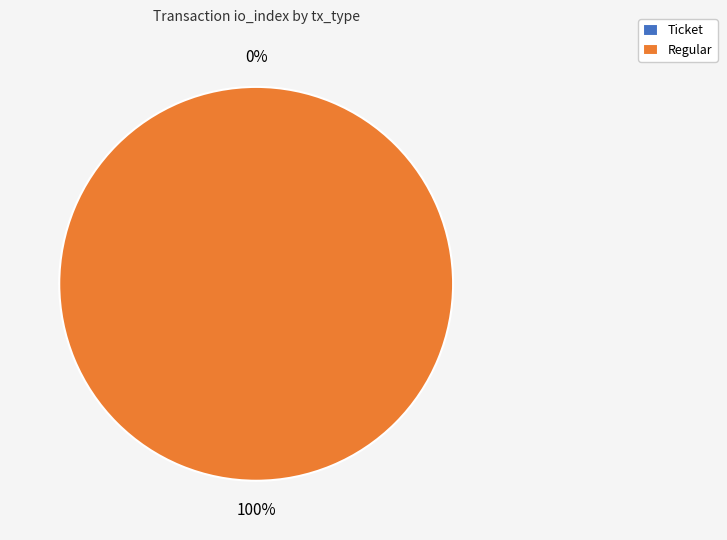

To the nearest percent, what is the average slice percentage?

50%